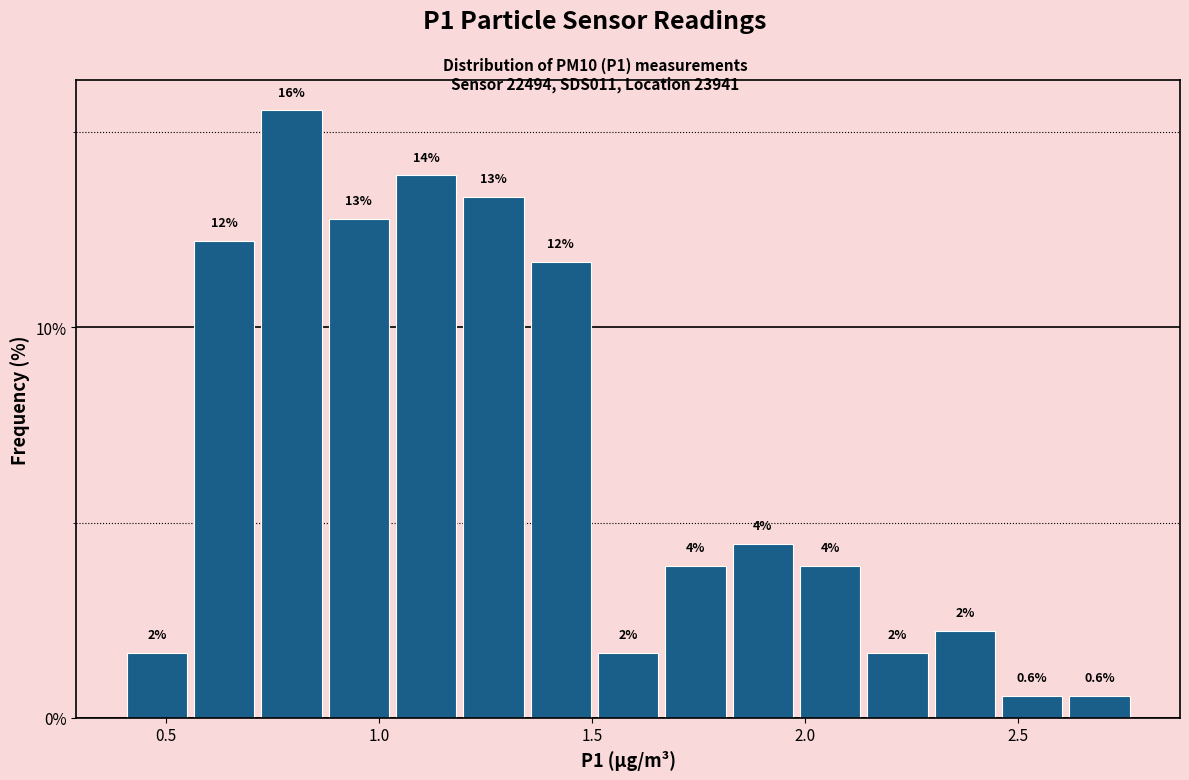

Around what value on the x-axis is the tallest bar? Give the approximate position of its centre, as read against the axis.

0.80